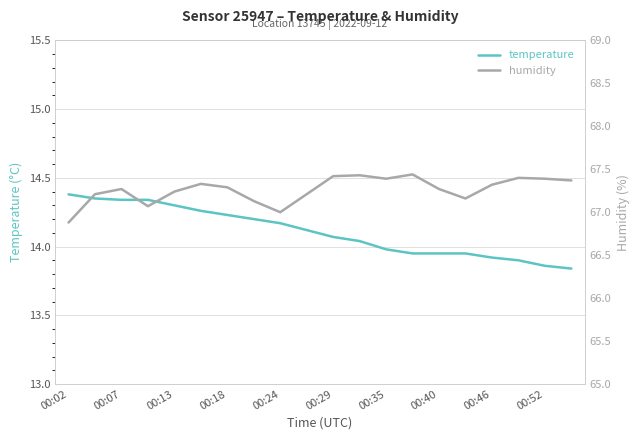

The value of temperature at 00:35 is 4.6. True or false?

False